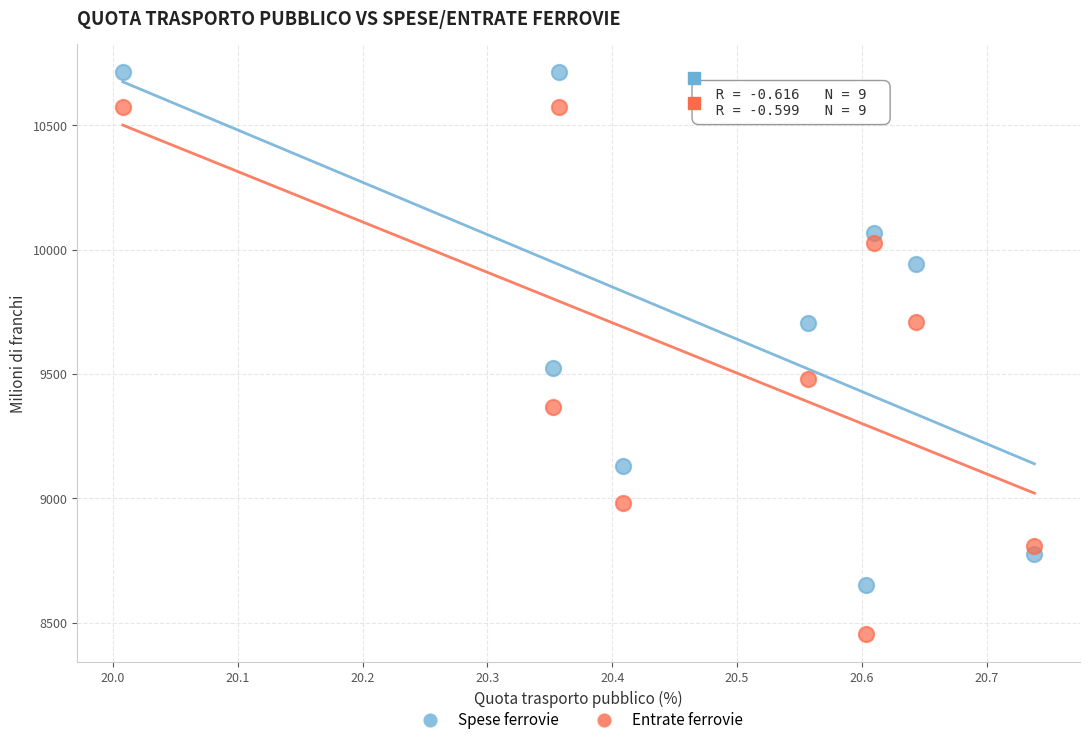

What are all the series names shown in the legend?

Spese ferrovie, Entrate ferrovie